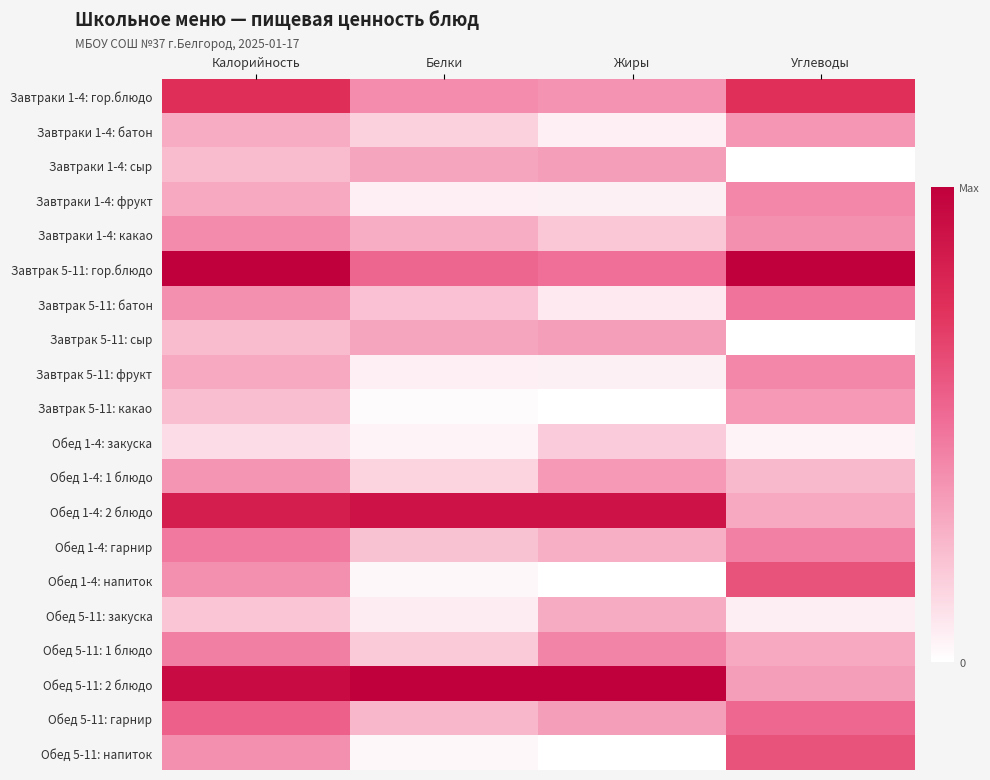

Reading left to right, what are all the values shown in this chart?

Завтраки 1-4: гор.блюдо: Калорийность=0.8	Белки=0.4	Жиры=0.4	Углеводы=0.7
Завтраки 1-4: батон: Калорийность=0.3	Белки=0.2	Жиры=0.1	Углеводы=0.4
Завтраки 1-4: сыр: Калорийность=0.2	Белки=0.3	Жиры=0.3	Углеводы=0.0
Завтраки 1-4: фрукт: Калорийность=0.3	Белки=0.1	Жиры=0.1	Углеводы=0.4
Завтраки 1-4: какао: Калорийность=0.4	Белки=0.3	Жиры=0.2	Углеводы=0.4
Завтрак 5-11: гор.блюдо: Калорийность=1.0	Белки=0.5	Жиры=0.5	Углеводы=1.0
Завтрак 5-11: батон: Калорийность=0.4	Белки=0.2	Жиры=0.1	Углеводы=0.5
Завтрак 5-11: сыр: Калорийность=0.2	Белки=0.3	Жиры=0.3	Углеводы=0.0
Завтрак 5-11: фрукт: Калорийность=0.3	Белки=0.1	Жиры=0.1	Углеводы=0.4
Завтрак 5-11: какао: Калорийность=0.2	Белки=0.0	Жиры=0.0	Углеводы=0.4
Обед 1-4: закуска: Калорийность=0.1	Белки=0.0	Жиры=0.2	Углеводы=0.0
Обед 1-4: 1 блюдо: Калорийность=0.4	Белки=0.2	Жиры=0.4	Углеводы=0.2
Обед 1-4: 2 блюдо: Калорийность=0.8	Белки=0.9	Жиры=0.9	Углеводы=0.3
Обед 1-4: гарнир: Калорийность=0.5	Белки=0.2	Жиры=0.3	Углеводы=0.4
Обед 1-4: напиток: Калорийность=0.4	Белки=0.0	Жиры=0.0	Углеводы=0.6
Обед 5-11: закуска: Калорийность=0.2	Белки=0.1	Жиры=0.3	Углеводы=0.1
Обед 5-11: 1 блюдо: Калорийность=0.4	Белки=0.2	Жиры=0.4	Углеводы=0.3
Обед 5-11: 2 блюдо: Калорийность=0.9	Белки=1.0	Жиры=1.0	Углеводы=0.3
Обед 5-11: гарнир: Калорийность=0.6	Белки=0.3	Жиры=0.3	Углеводы=0.5
Обед 5-11: напиток: Калорийность=0.4	Белки=0.0	Жиры=0.0	Углеводы=0.6